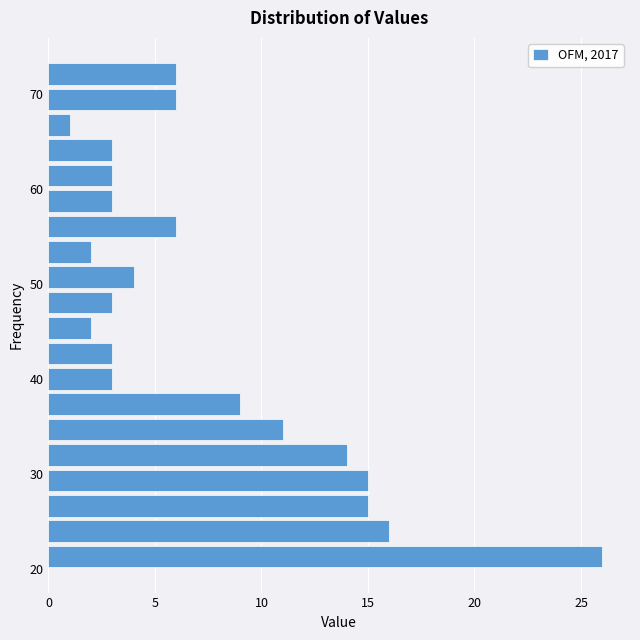

Read against the y-axis, roughly where is the centre of the longest bar?

21